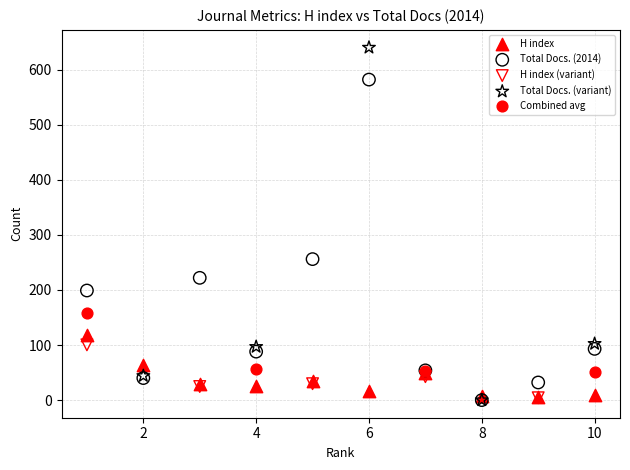

Which series has the largest Y range (max minus min)?

Total Docs. (variant)